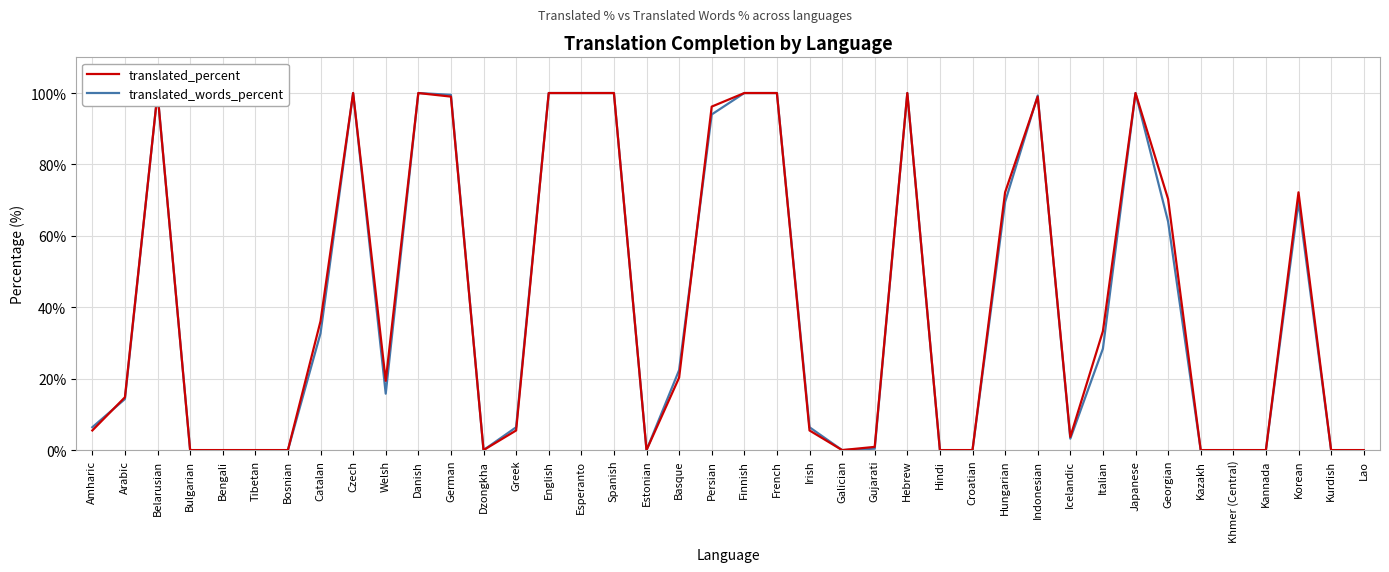

What is the average value of the translated_words_percent series?

40.8